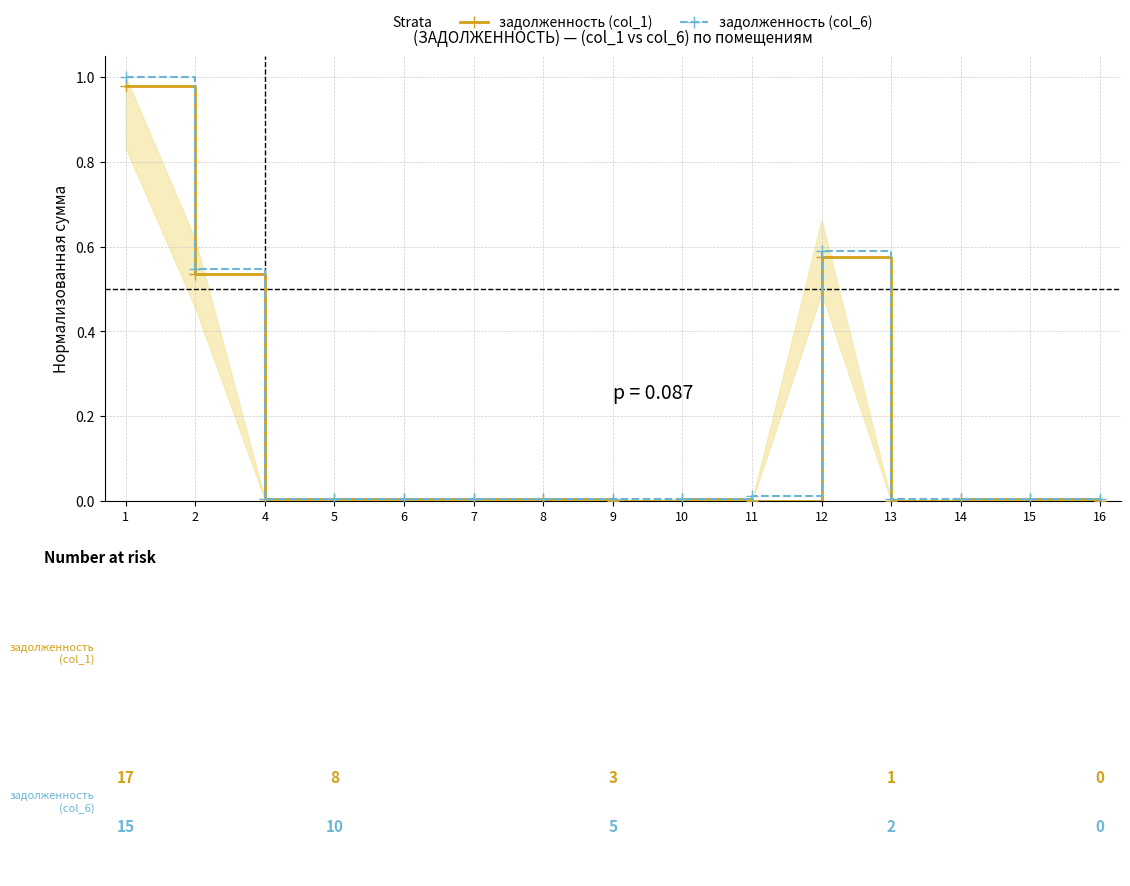

Which series has the largest total across all categories?

задолженность (col_6)